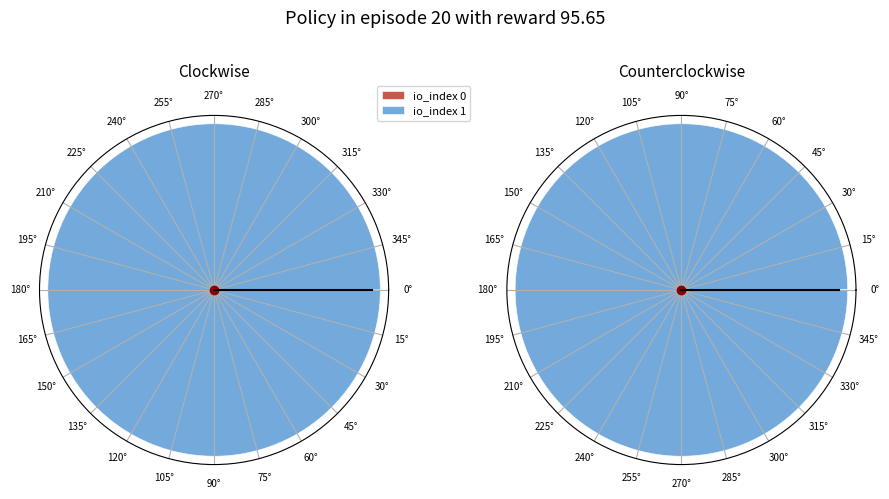

How many segments does this pie chart have?

2